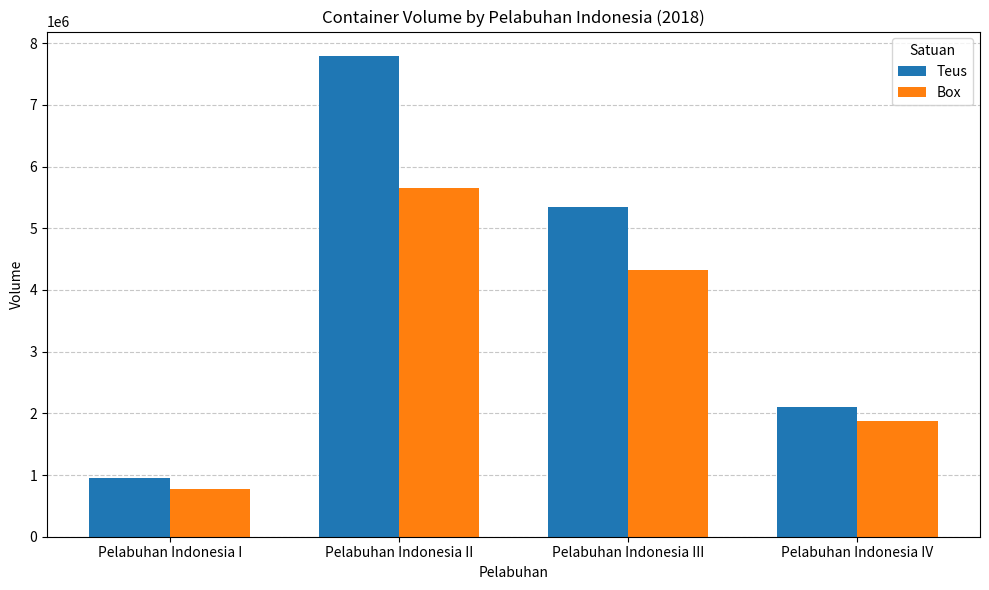

Reading left to right, transcribe all the data shown in this chart.

Teus: 950070	7797348	5337673	2098864
Box: 781468	5655416	4316897	1870214